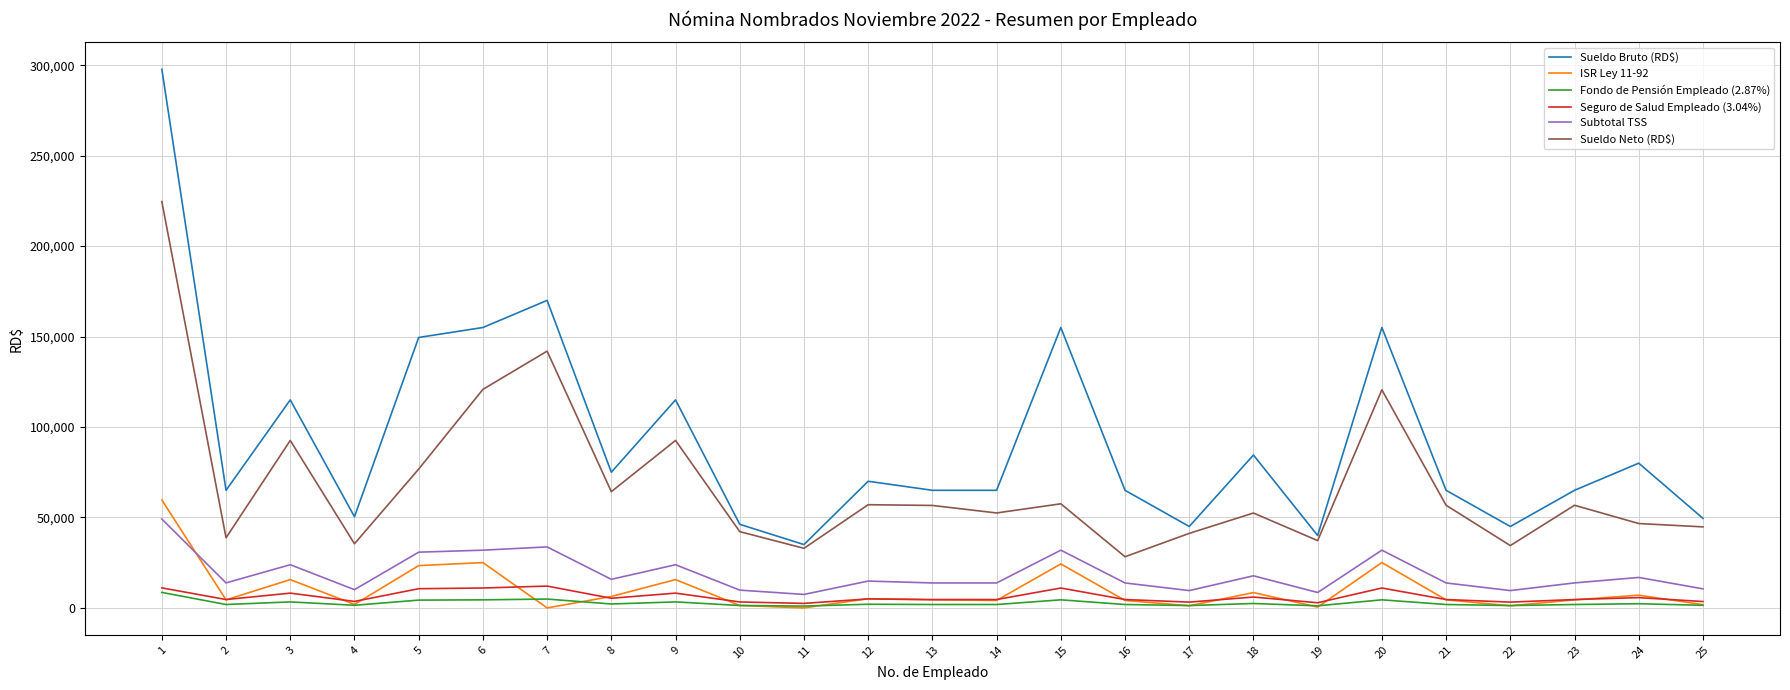

What is the difference between the maximum and minimum values in the Sueldo Neto (RD$) series?

196359.6